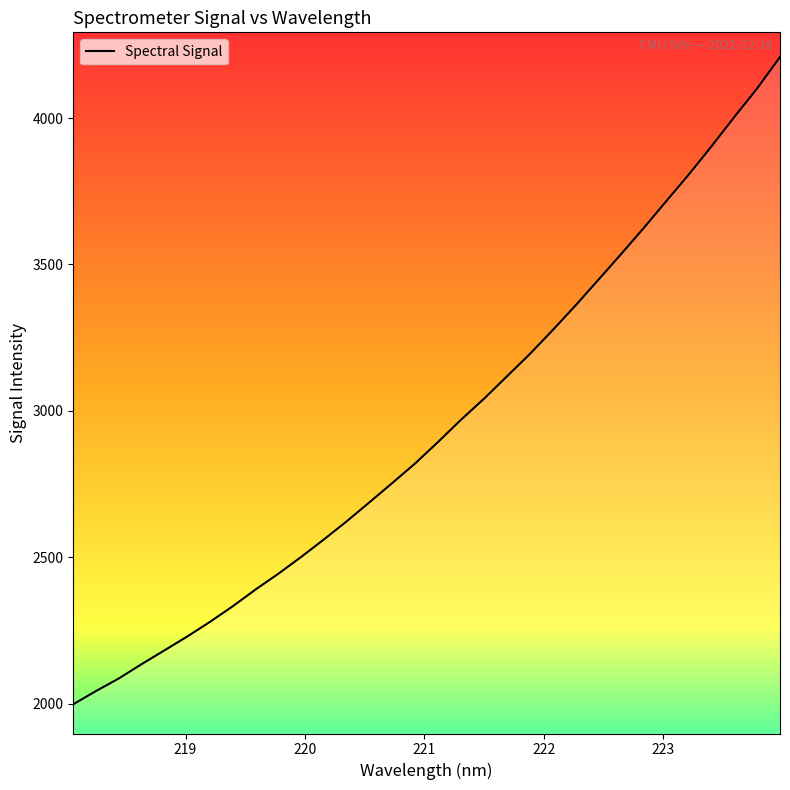

True or false: the data has more than 0 interior local peaks.

False